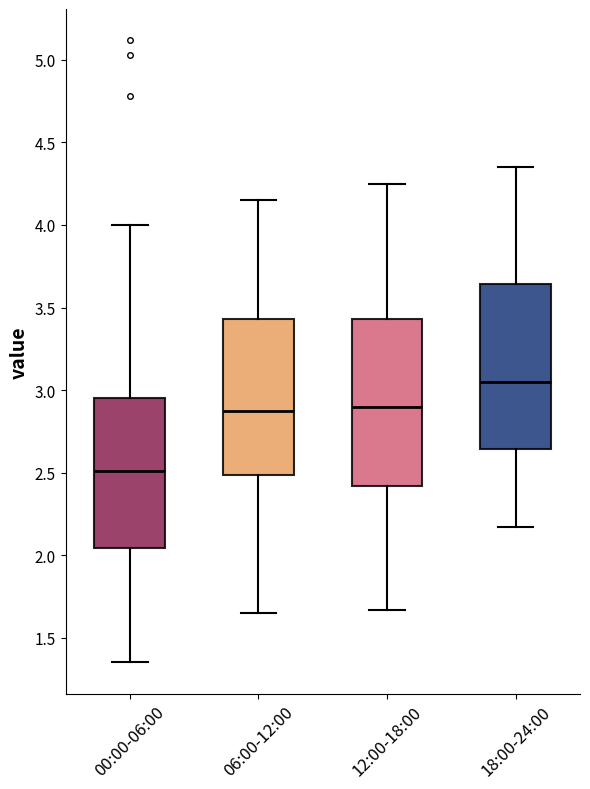

Where is the lower edge of the box for 00:00-06:00 on the y-axis? The values are not printed on the chart, so give them approximately, as read against the axis.

2.05